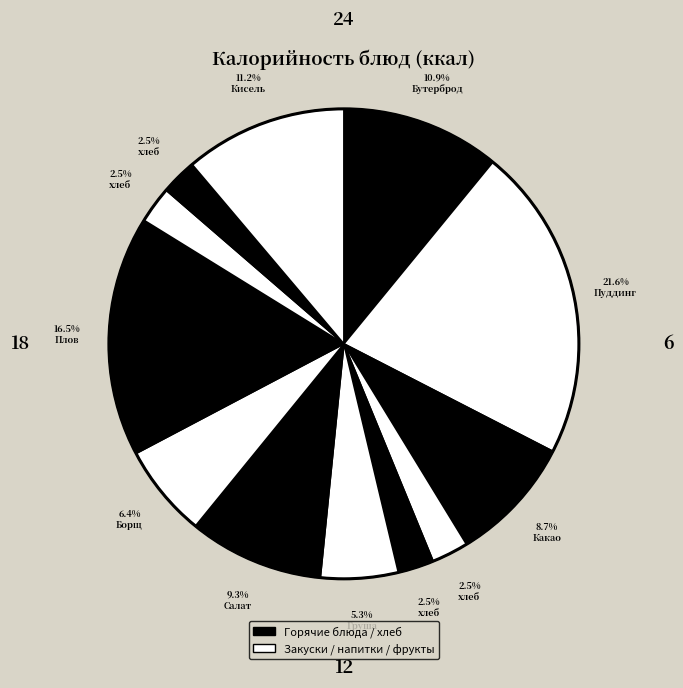

Rank the categories by value from lowest to highest.

хлеб ржаной (завтрак), хлеб ржаной (обед), хлеб пшеничный (завтрак), хлеб пшеничный (обед), Груша, Борщ с капустой и картофелем, Какао с молоком, Салат из свеклы с изюмом, Бутерброд с сыром, Кисель из джема, Плов мясной, Пуддинг творожный запечёный